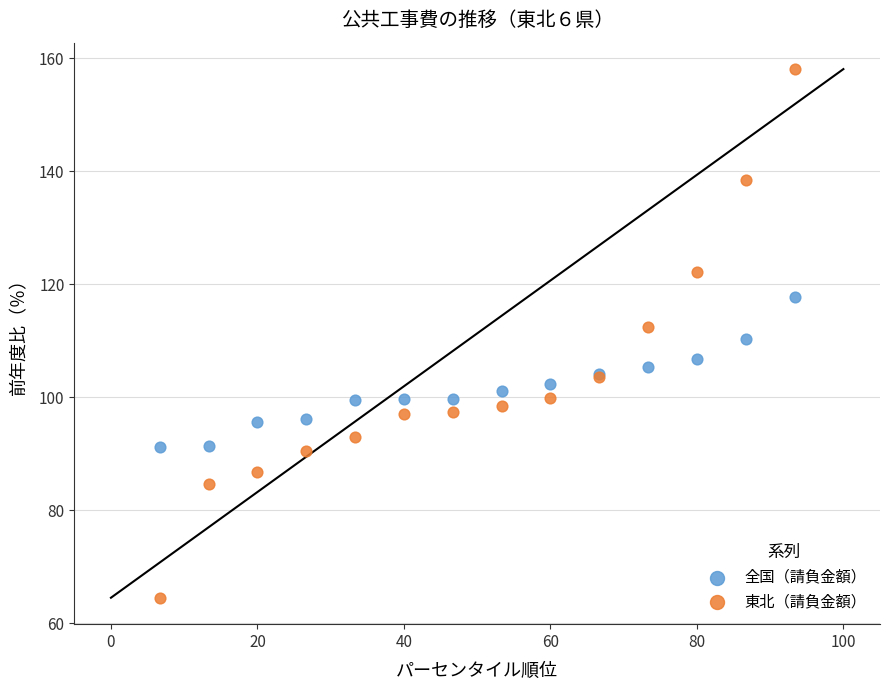

Which series contains the lowest Y value?

東北（請負金額）